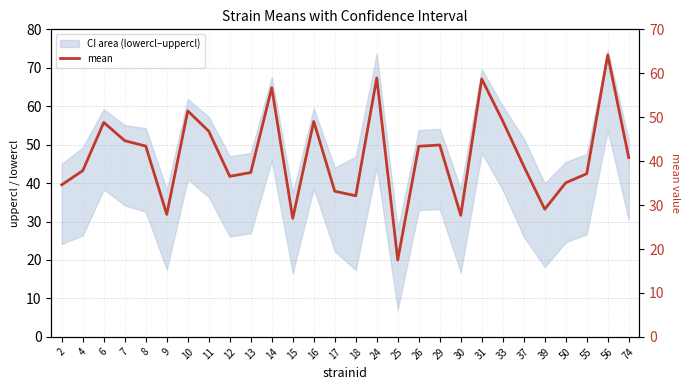

Rank the categories by value from lowest to highest.

25, 15, 30, 9, 39, 18, 17, 2, 50, 12, 55, 13, 4, 37, 74, 26, 8, 29, 7, 11, 6, 16, 33, 10, 14, 31, 24, 56